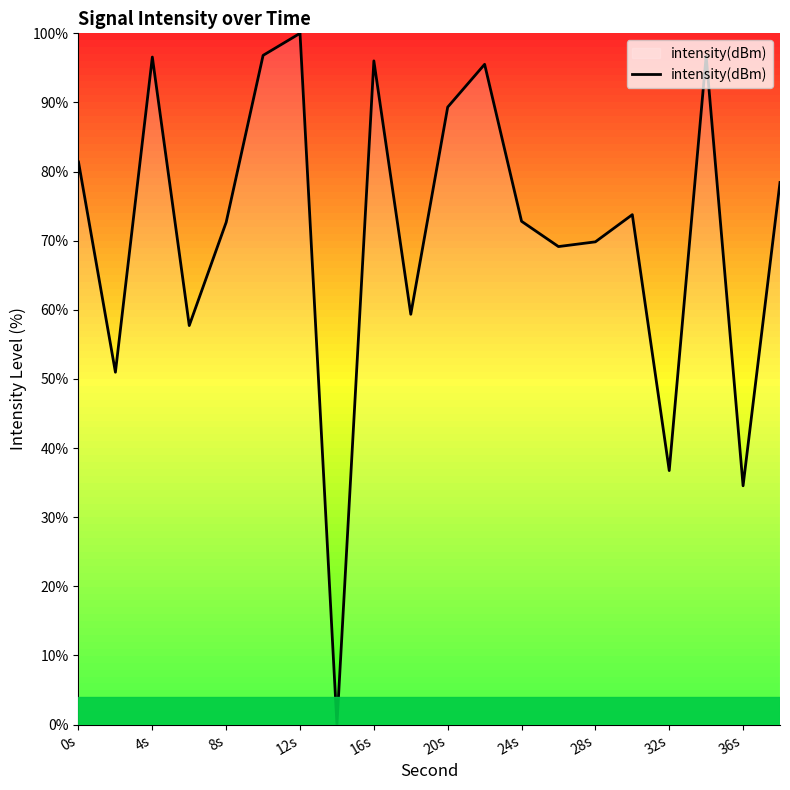

Does the chart have visible grid lines?

No